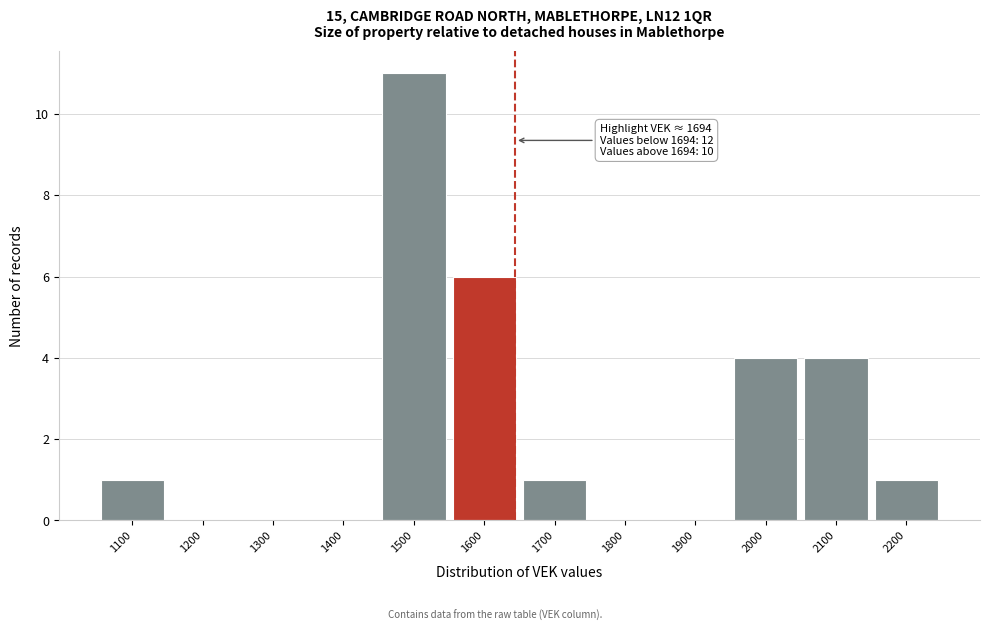

Reading left to right, list all the values displayed in this chart.

1100=1	1200=0	1300=0	1400=0	1500=11	1600=6	1700=1	1800=0	1900=0	2000=4	2100=4	2200=1